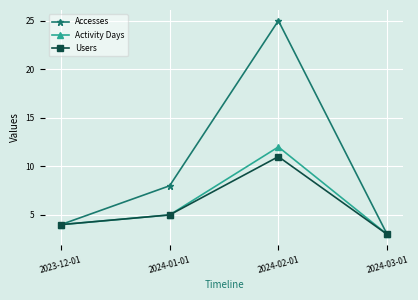

Rank the series by their maximum value, from highest to lowest.

Accesses, Activity Days, Users